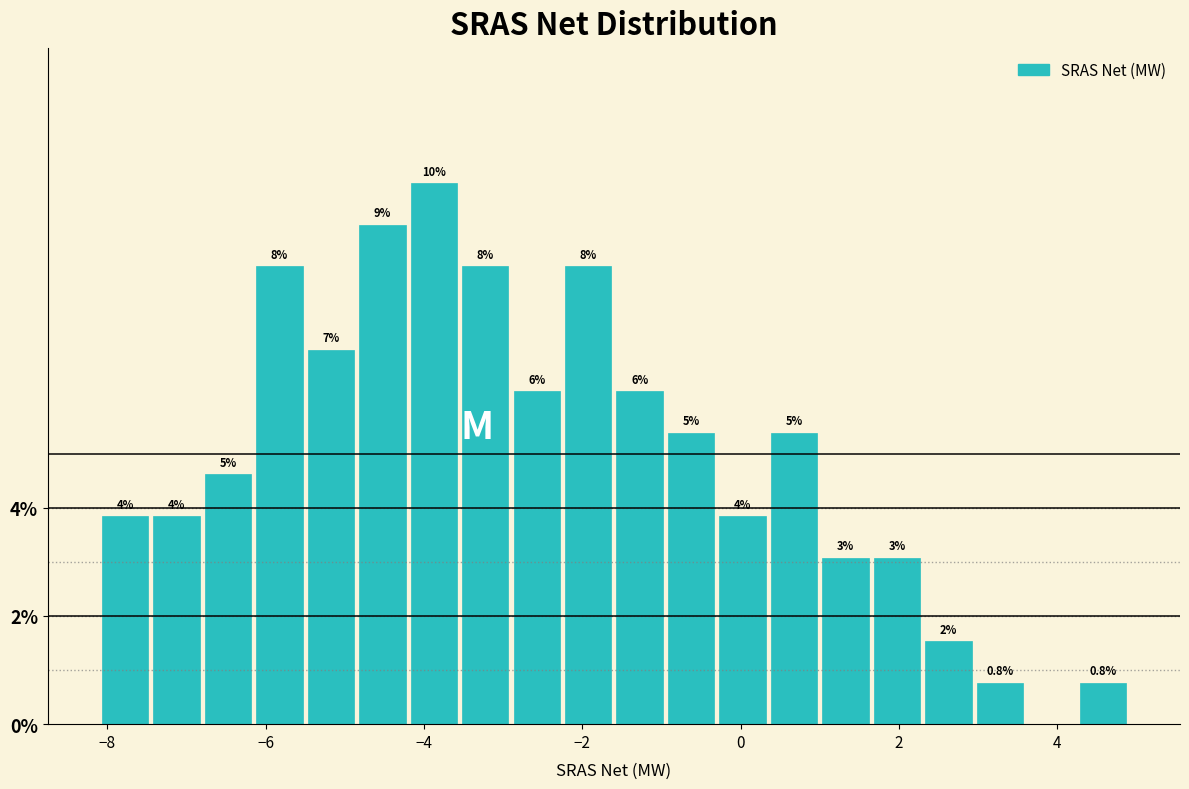

Read against the x-axis, roughly where is the centre of the tallest bar?

-3.8